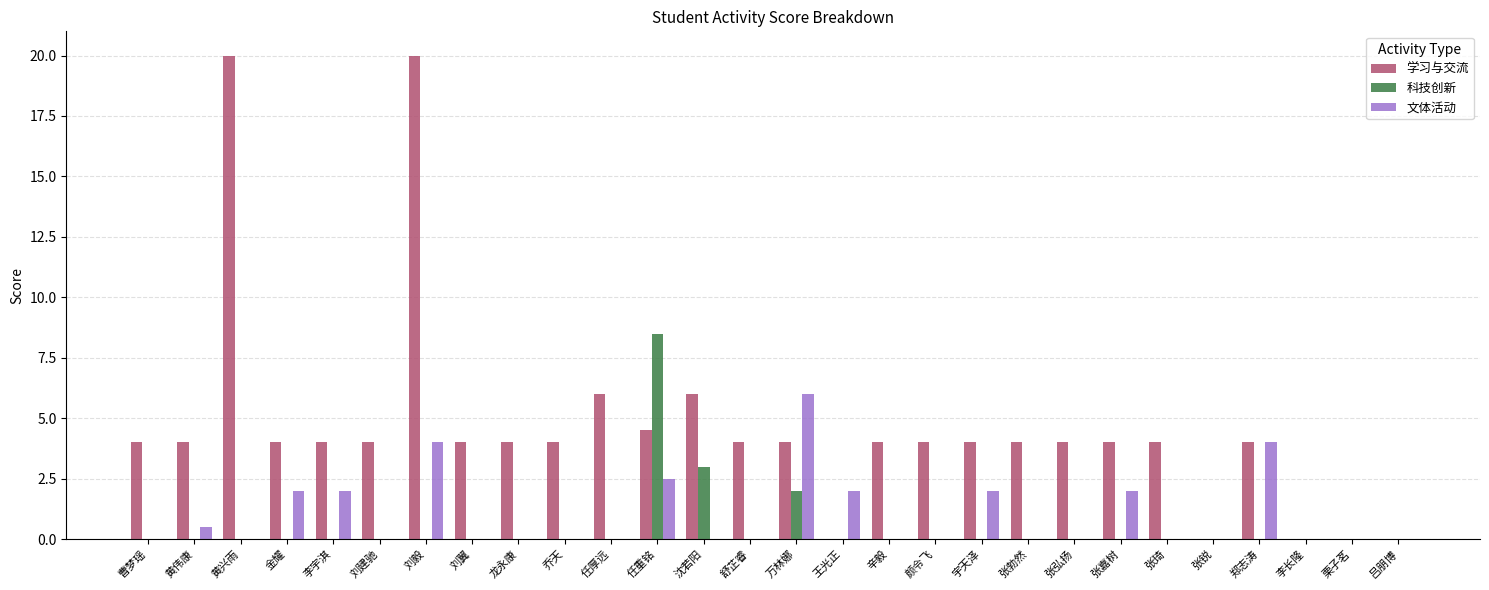

What is the sum of all 文体活动 values?

27.0